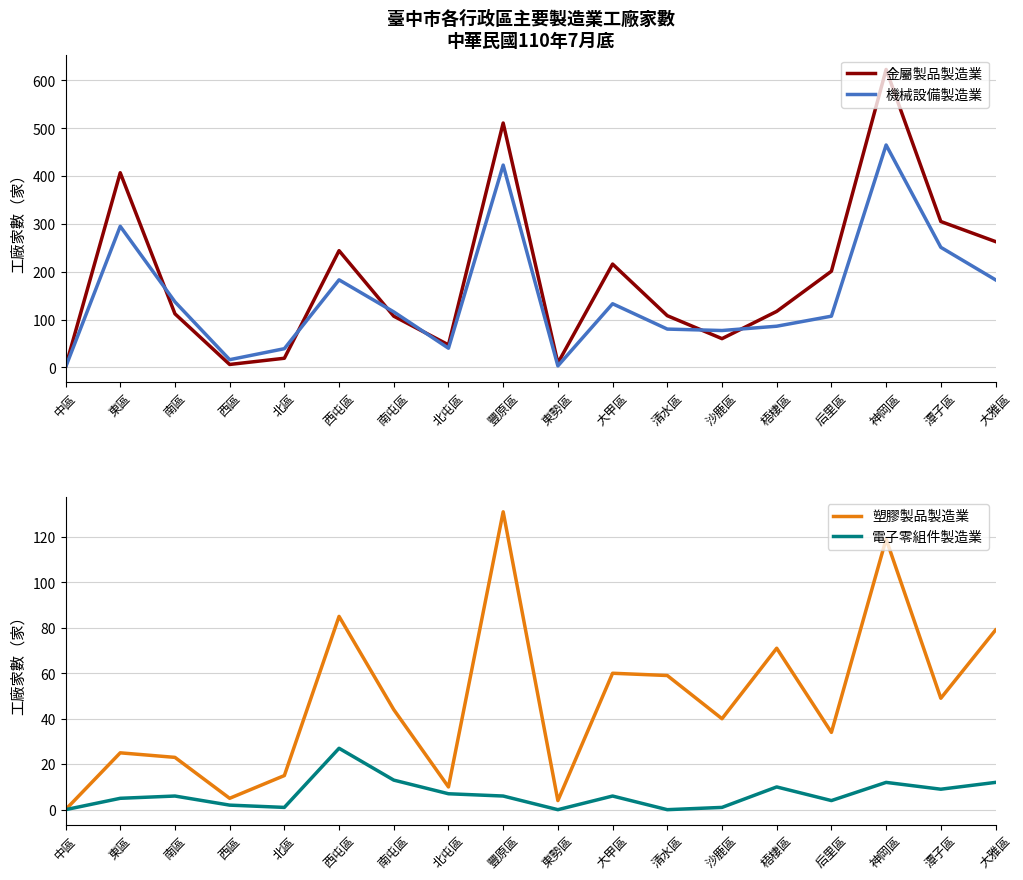

True or false: 金屬製品製造業 has more than 0 interior local peaks.

True